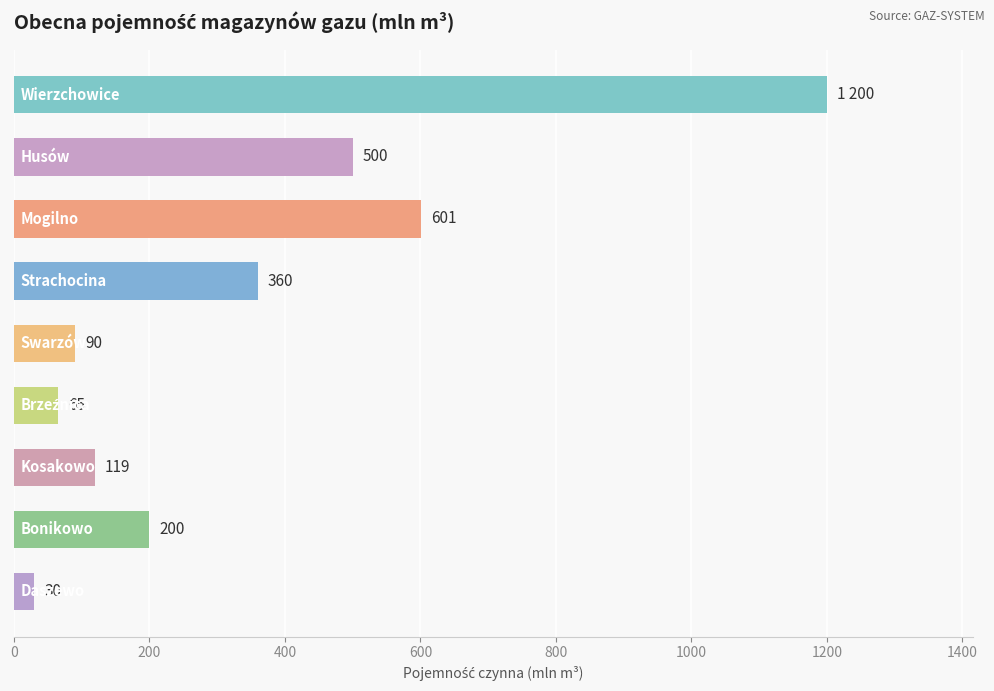

What is the difference between the maximum and minimum values?

1170